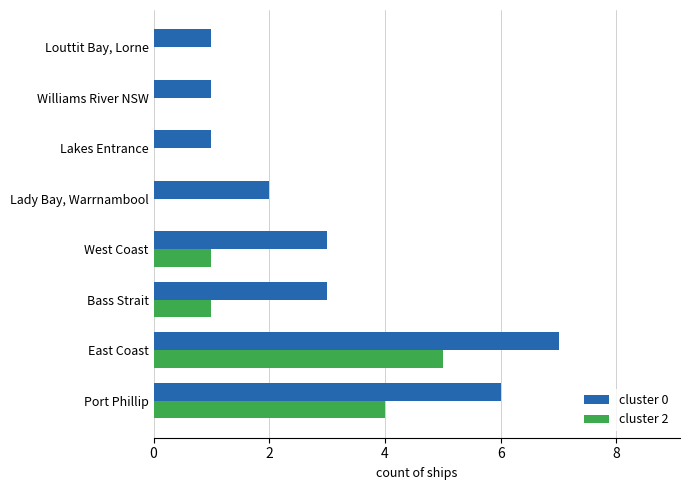

At which category is the sum across all series the highest?

East Coast